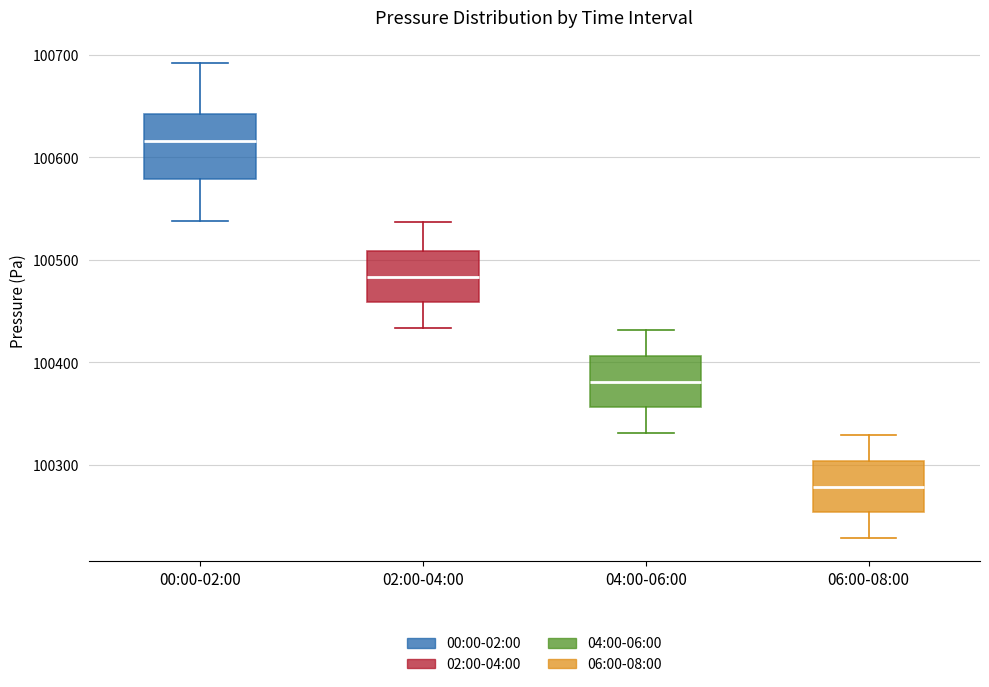

Where does the lower whisker of the box for 02:00-04:00 end on the y-axis? The values are not printed on the chart, so give them approximately, as read against the axis.

100430